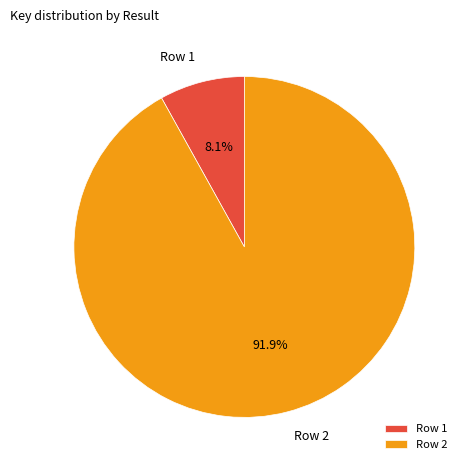

The Row 1 slice represents 8% of the pie. True or false?

True